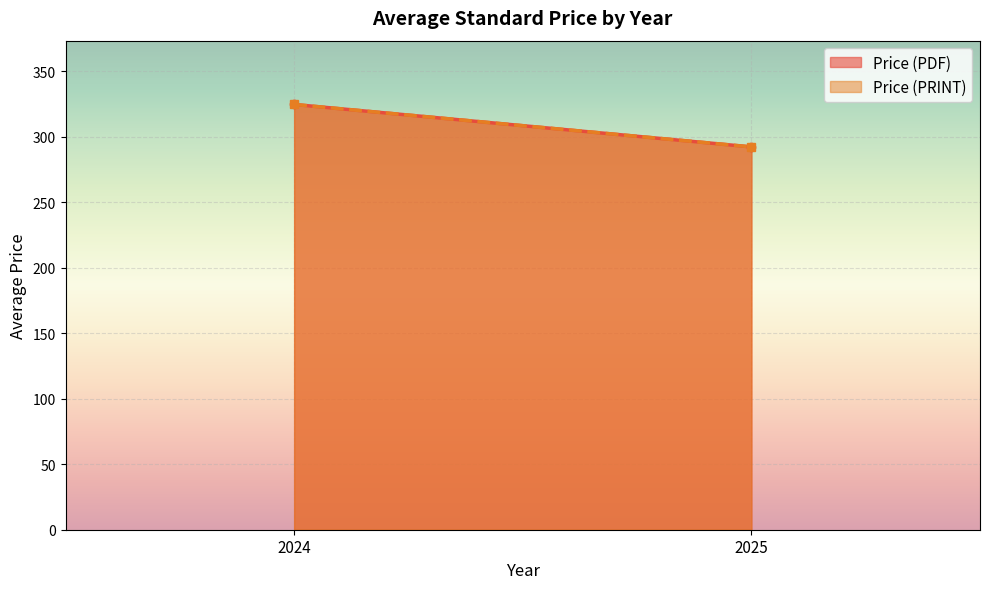

Between 2025 and 2024, which is larger?

2024